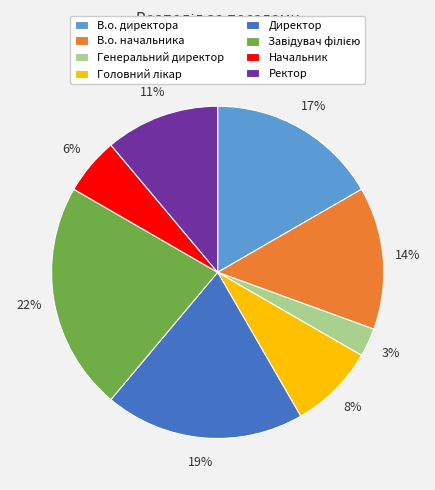

To the nearest percent, what is the average slice percentage?

12%